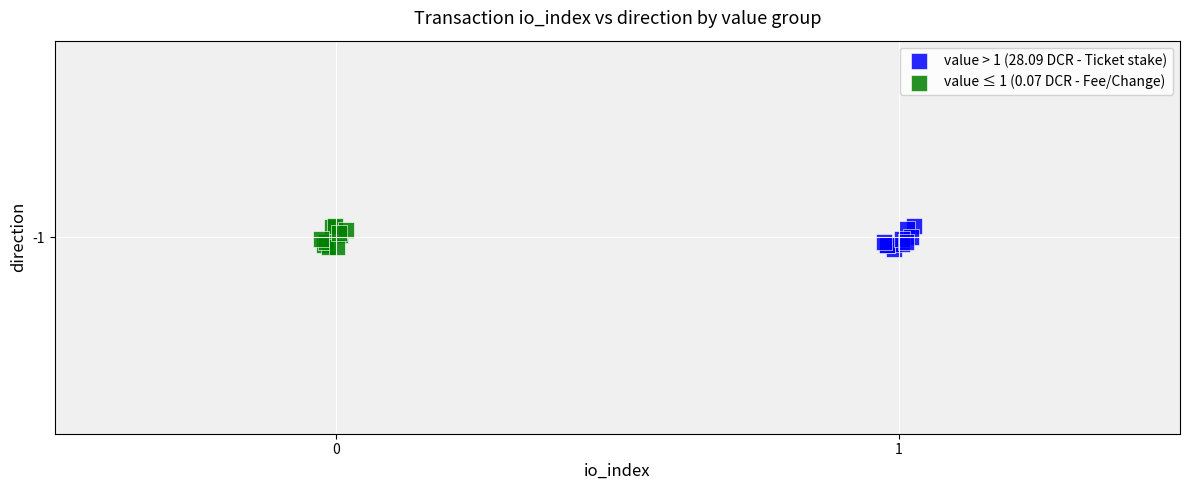

What are all the series names shown in the legend?

value > 1 (28.09 DCR - Ticket stake), value ≤ 1 (0.07 DCR - Fee/Change)